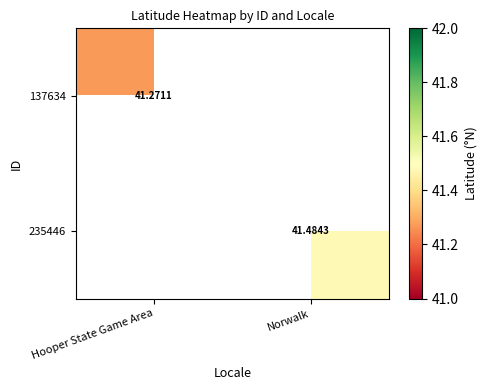

What is the minimum value shown in the chart?

41.3